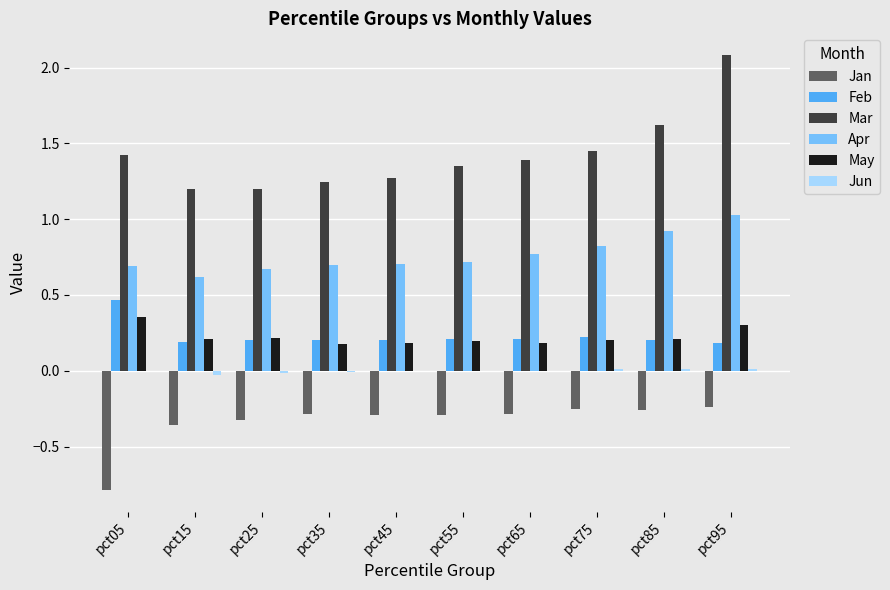

At which category is the sum across all series the highest?

pct95